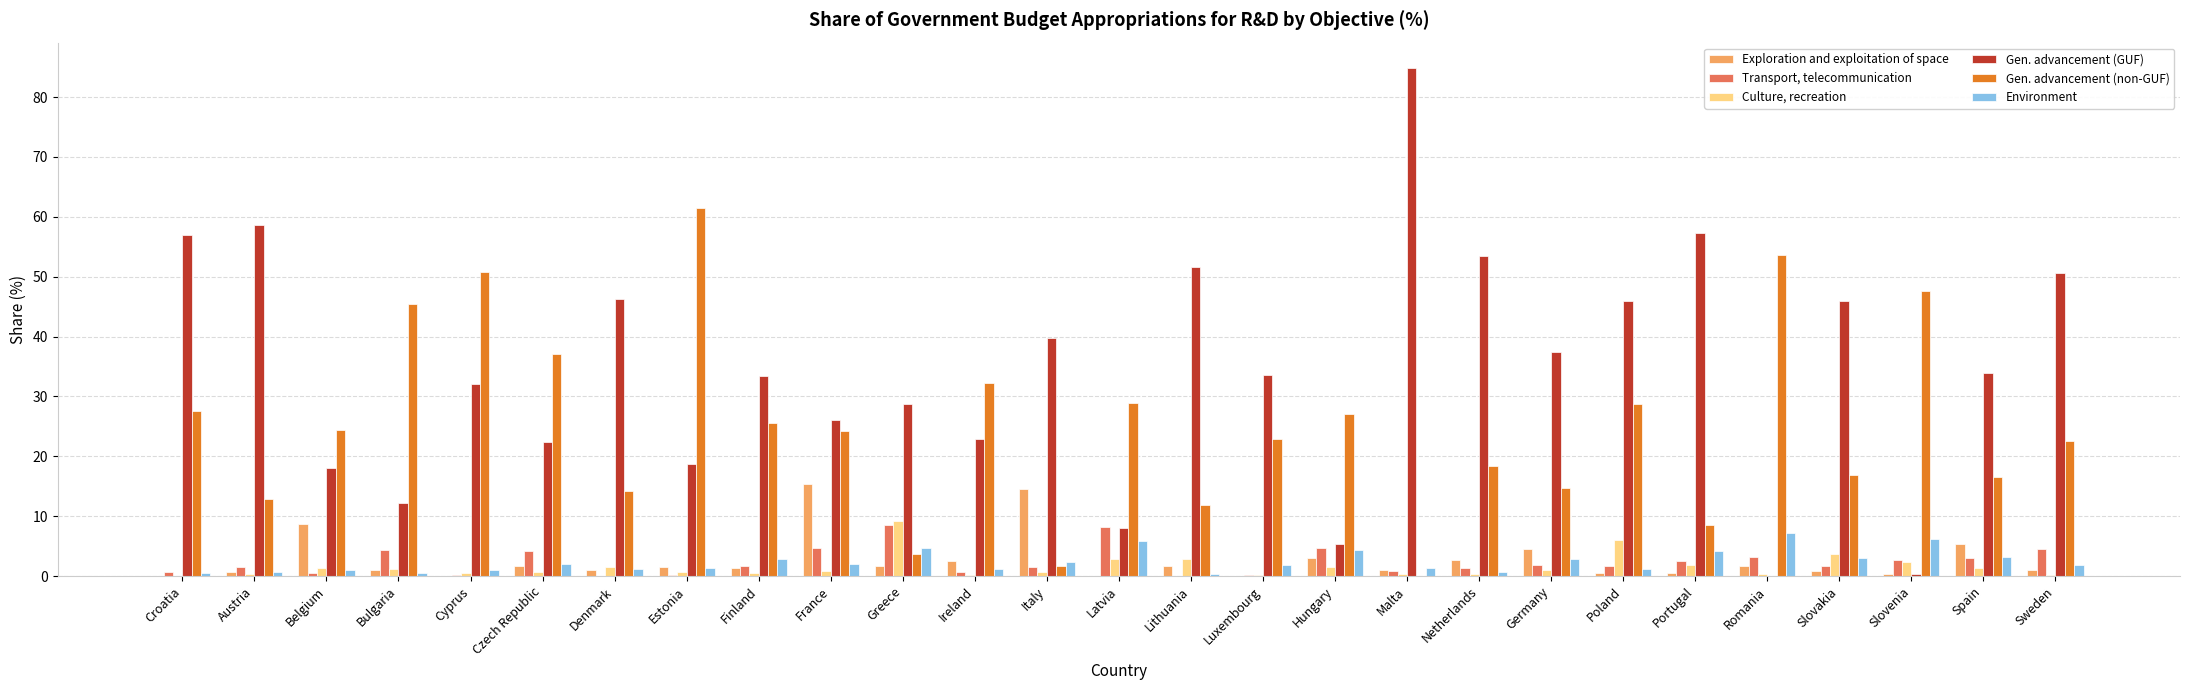

What is the sum of all Environment values?

65.4